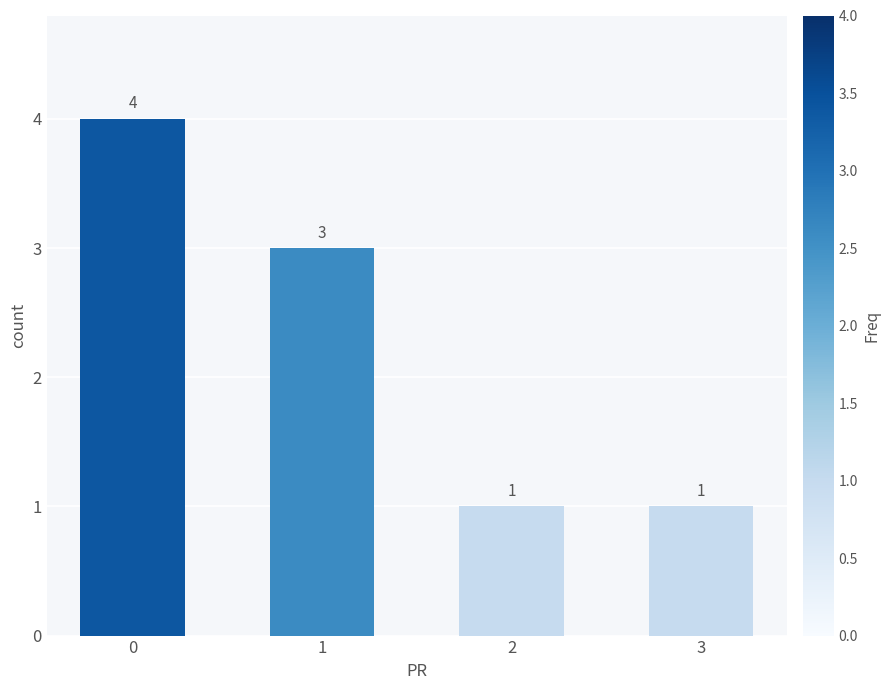

The chart shows a value of 1 at 3. True or false?

True